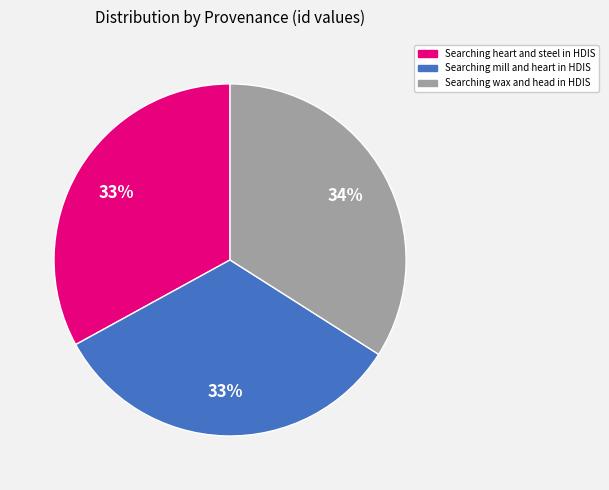

How many segments does this pie chart have?

3